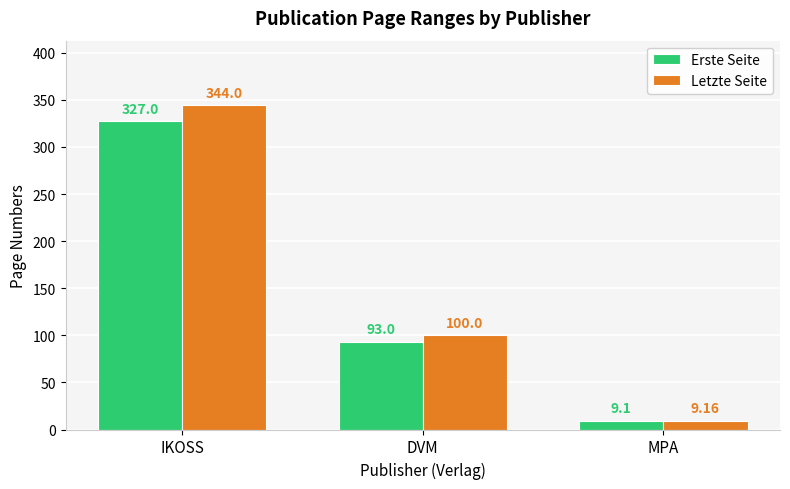

How many groups of bars are there?

3